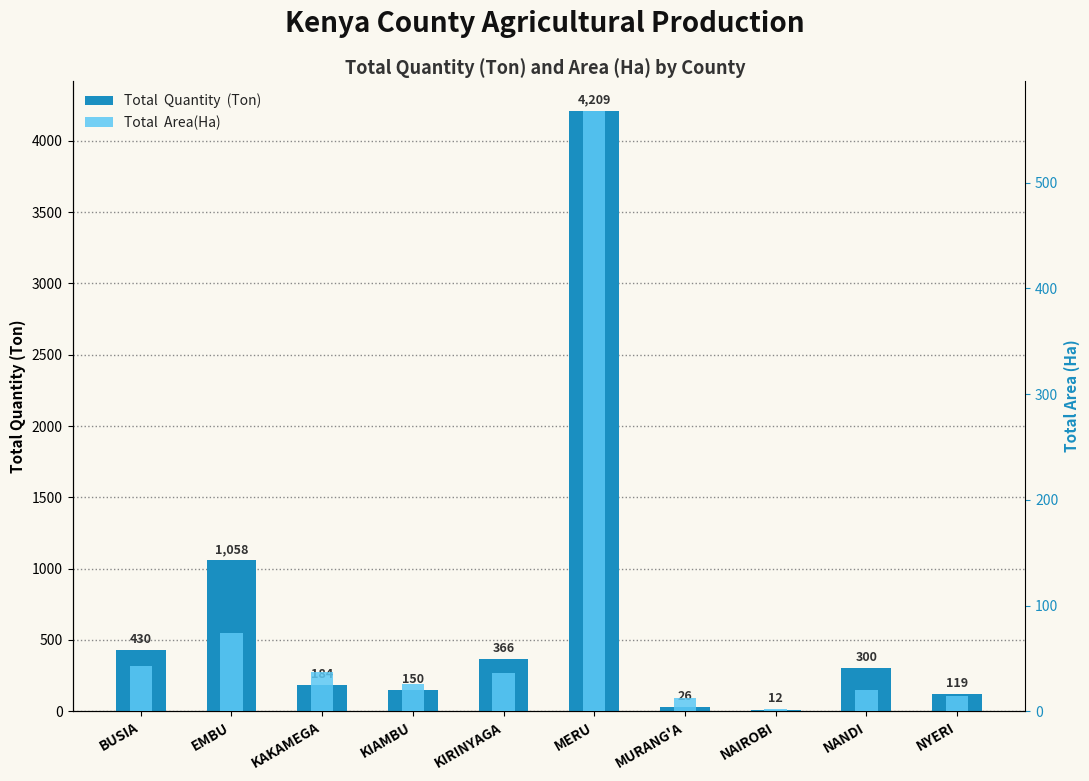

What is the difference between the maximum and minimum values in the Total  Area(Ha) series?

566.1